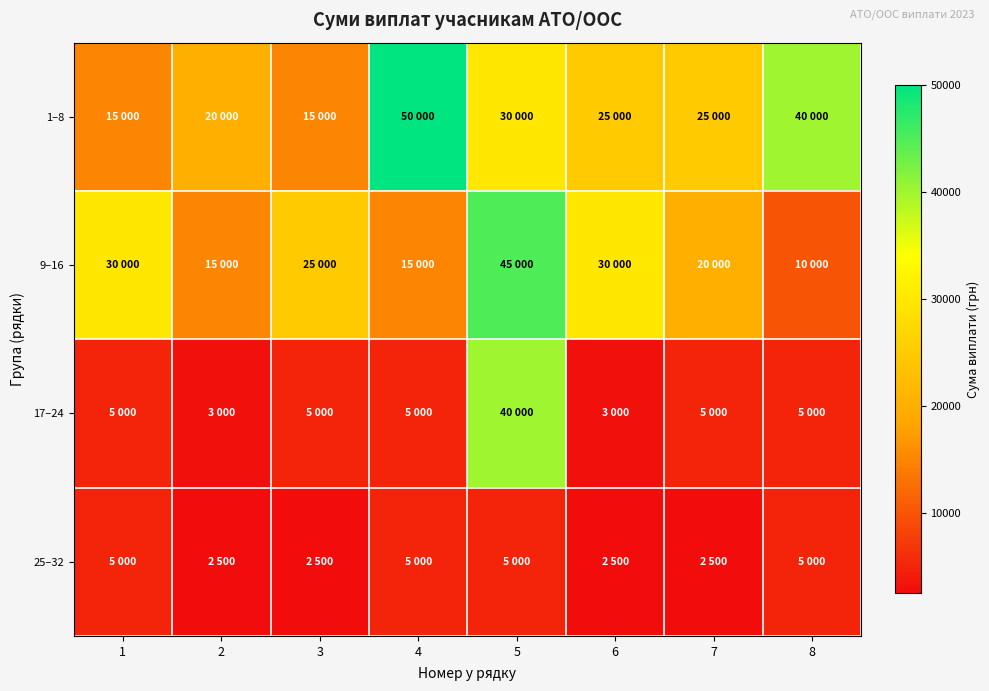

Reading left to right, what are all the values shown in this chart?

1–8: 1=15000	2=20000	3=15000	4=50000	5=30000	6=25000	7=25000	8=40000
9–16: 1=30000	2=15000	3=25000	4=15000	5=45000	6=30000	7=20000	8=10000
17–24: 1=5000	2=3000	3=5000	4=5000	5=40000	6=3000	7=5000	8=5000
25–32: 1=5000	2=2500	3=2500	4=5000	5=5000	6=2500	7=2500	8=5000